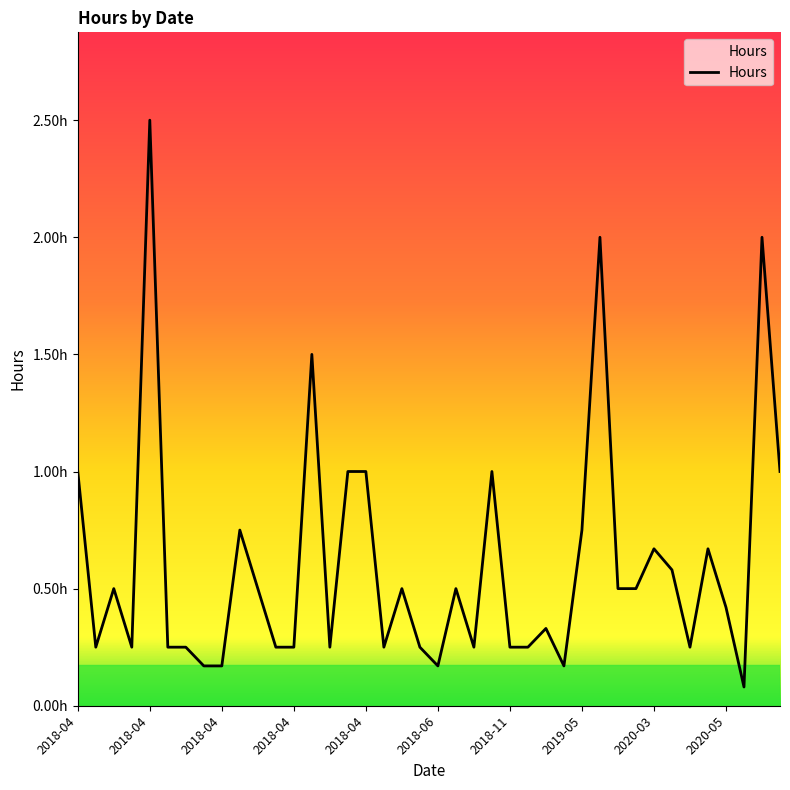

Reading right to left, extract all data points from this chart.

1.0	2.0	0.1	0.4	0.7	0.2	0.6	0.7	0.5	0.5	2.0	0.8	0.2	0.3	0.2	0.2	1.0	0.2	0.5	0.2	0.2	0.5	0.2	1.0	1.0	0.2	1.5	0.2	0.2	0.5	0.8	0.2	0.2	0.2	0.2	2.5	0.2	0.5	0.2	1.0